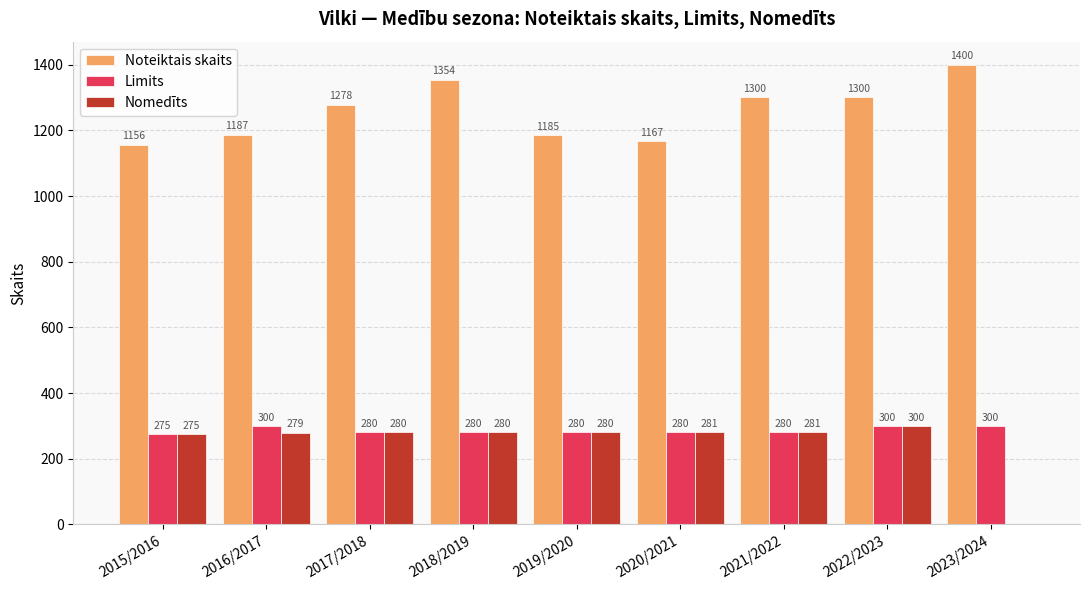

What is the sum of all Nomedīts values?

2256